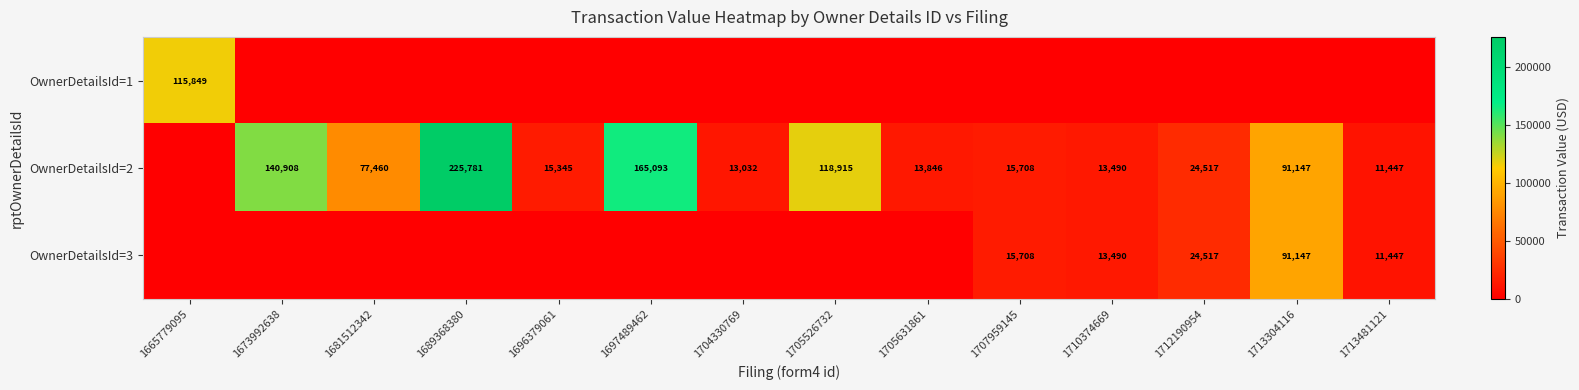

At which category does the chart reach its minimum across all series?

1673992638